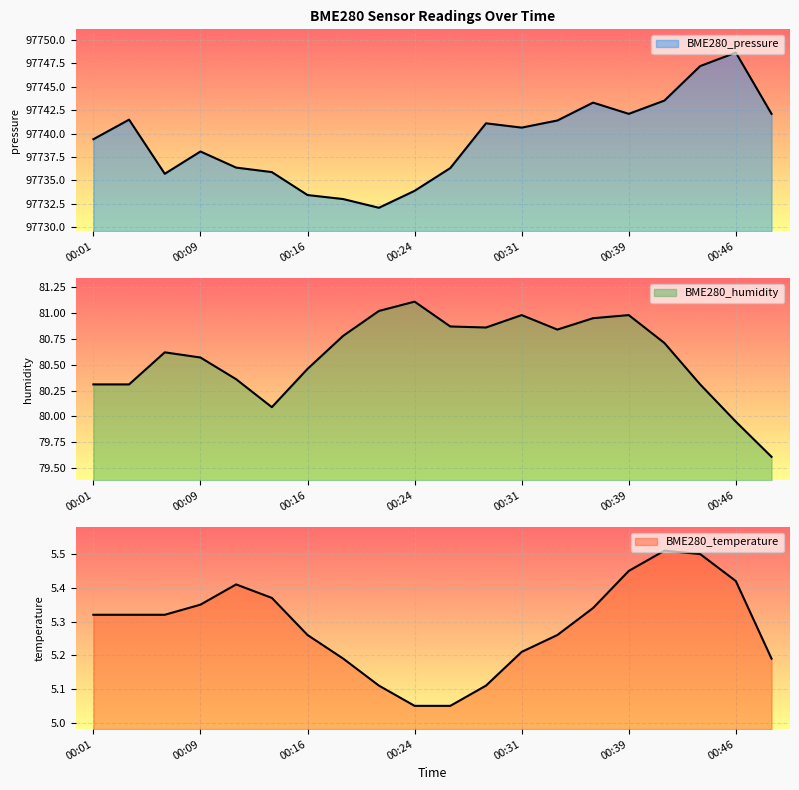

Reading left to right, transcribe all the data shown in this chart.

BME280_pressure: 00:01=97739.4	00:04=97741.5	00:06=97735.7	00:09=97738.1	00:11=97736.4	00:14=97735.9	00:16=97733.4	00:19=97733.0	00:21=97732.1	00:24=97733.9	00:26=97736.3	00:29=97741.1	00:31=97740.6	00:34=97741.4	00:36=97743.3	00:39=97742.1	00:41=97743.5	00:44=97747.2	00:46=97748.6	00:49=97742.1
BME280_humidity: 00:01=80.3	00:04=80.3	00:06=80.6	00:09=80.6	00:11=80.4	00:14=80.1	00:16=80.5	00:19=80.8	00:21=81.0	00:24=81.1	00:26=80.9	00:29=80.9	00:31=81.0	00:34=80.8	00:36=81.0	00:39=81.0	00:41=80.7	00:44=80.3	00:46=80.0	00:49=79.6
BME280_temperature: 00:01=5.3	00:04=5.3	00:06=5.3	00:09=5.3	00:11=5.4	00:14=5.4	00:16=5.3	00:19=5.2	00:21=5.1	00:24=5.0	00:26=5.0	00:29=5.1	00:31=5.2	00:34=5.3	00:36=5.3	00:39=5.5	00:41=5.5	00:44=5.5	00:46=5.4	00:49=5.2